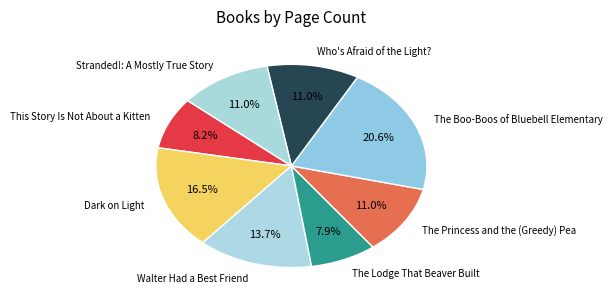

Approximately how many times larger is the value at The Lodge That Beaver Built compared to Who's Afraid of the Light??

0.7